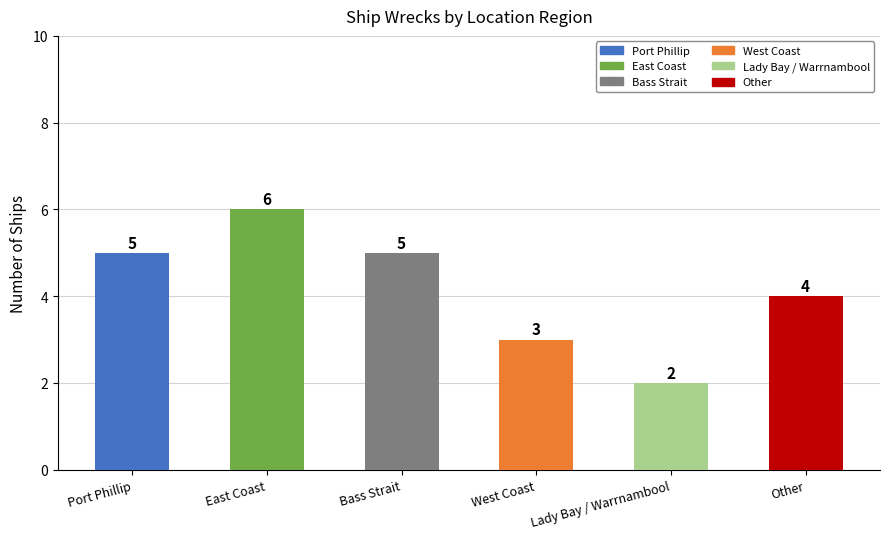

Is it true that the value at Lady Bay / Warrnambool is 2?

True